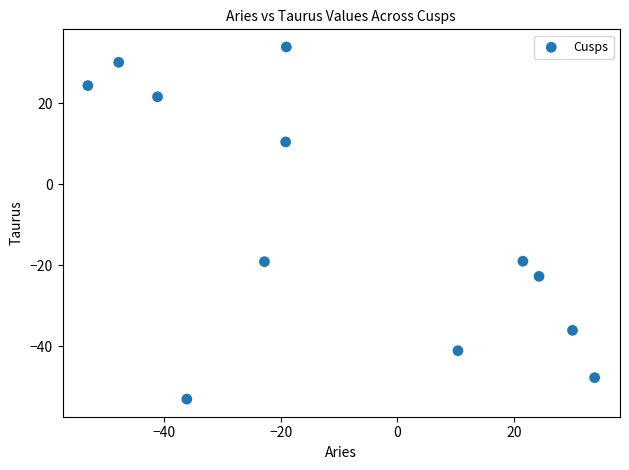

What is the range of Y values (max minus min)?

87.0